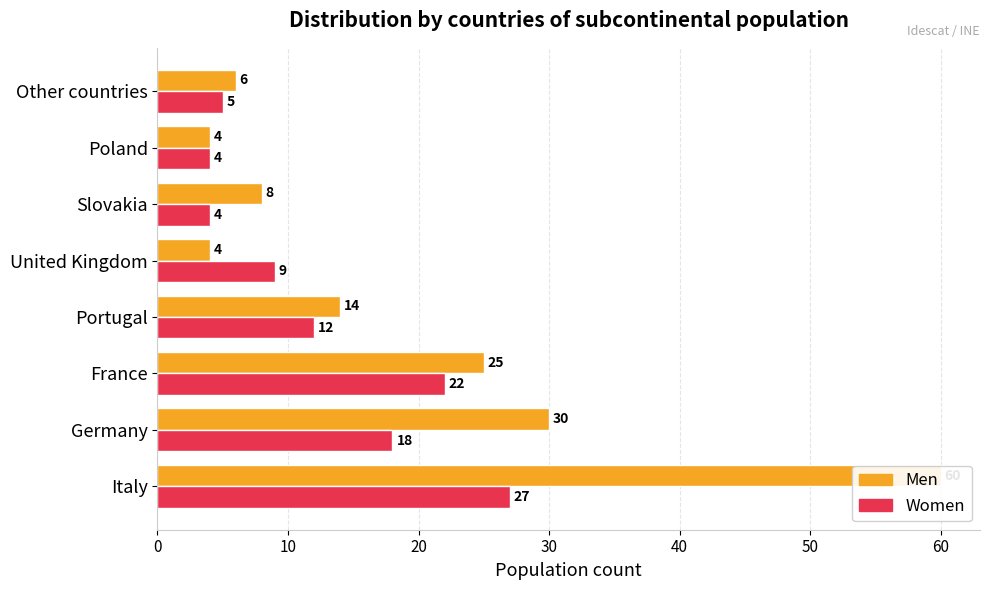

At how many categories does at least one series exceed 14?

3